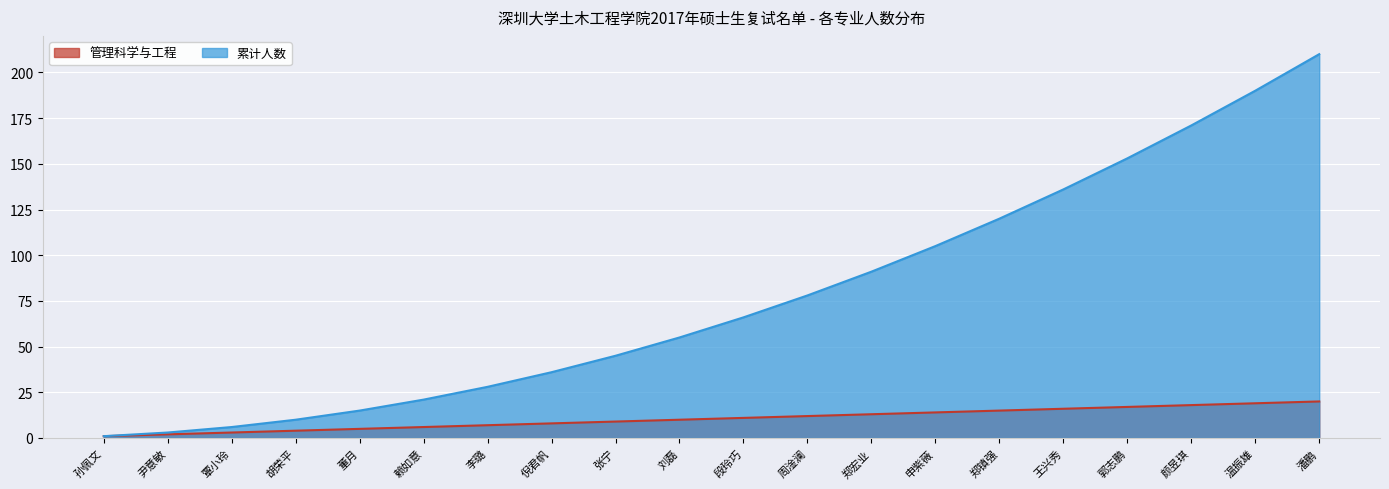

What is the average value of the 累计人数 series?

77